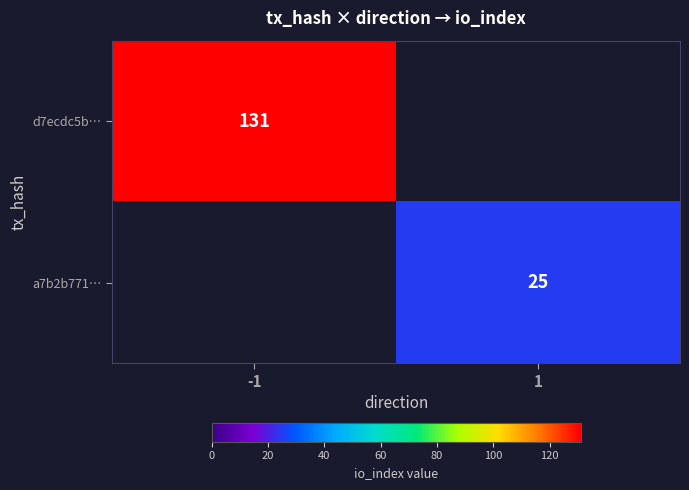

Which label corresponds to the smallest value in the chart?

1